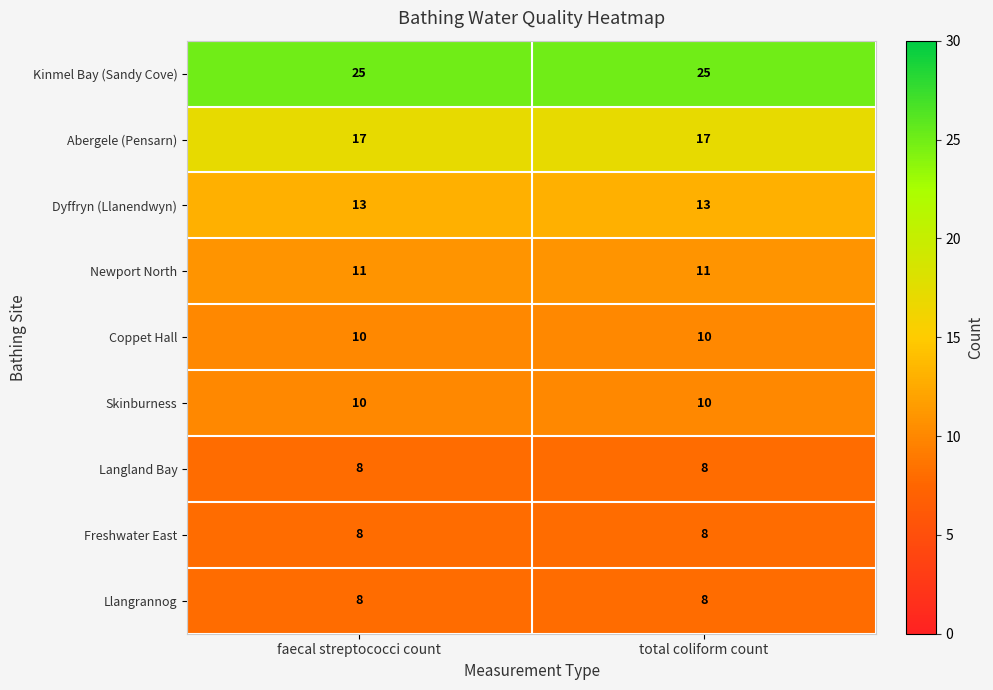

What is the maximum value shown in the chart?

25